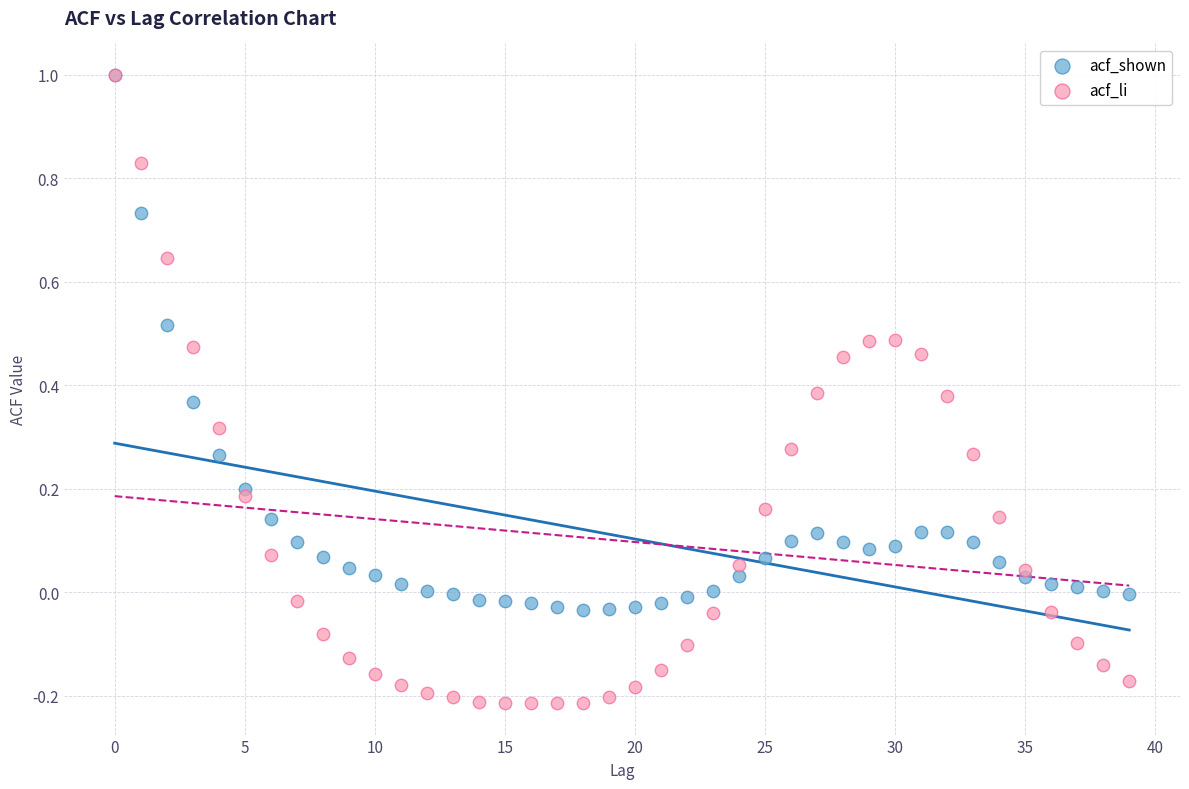

What are all the series names shown in the legend?

acf_shown, acf_li